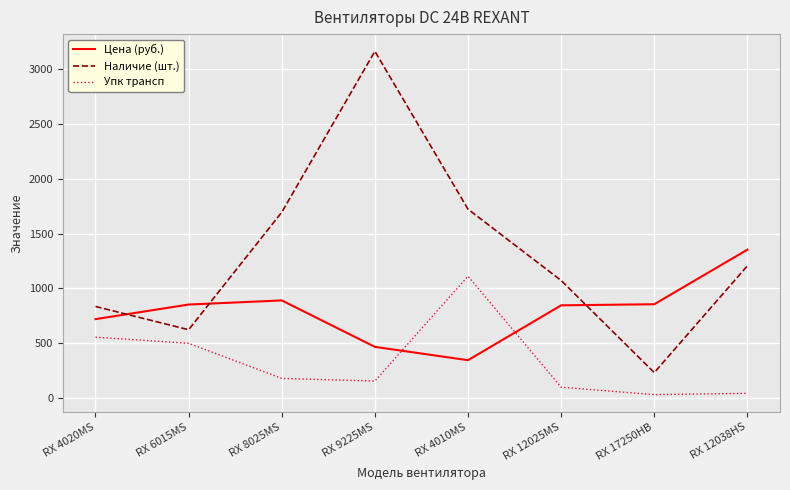

At which label does Цена (руб.) reach its peak?

RX 12038HS